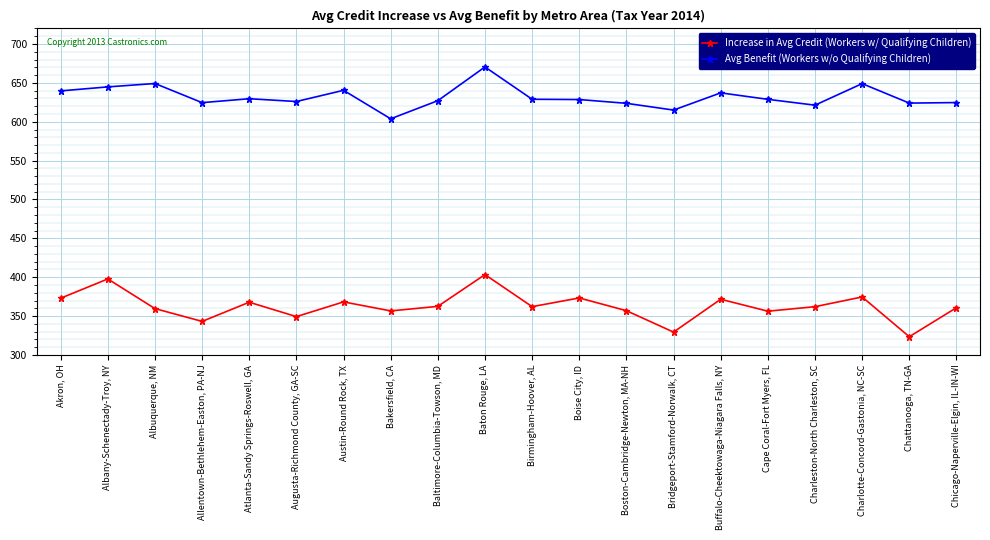

Is this an area chart (filled region under the line)?

No